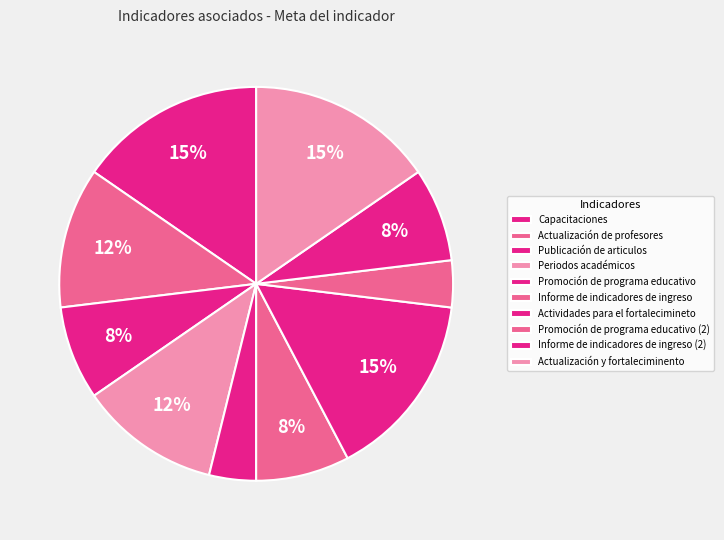

To the nearest percent, what is the combined percentage of Periodos académicos and Capacitaciones?

27%